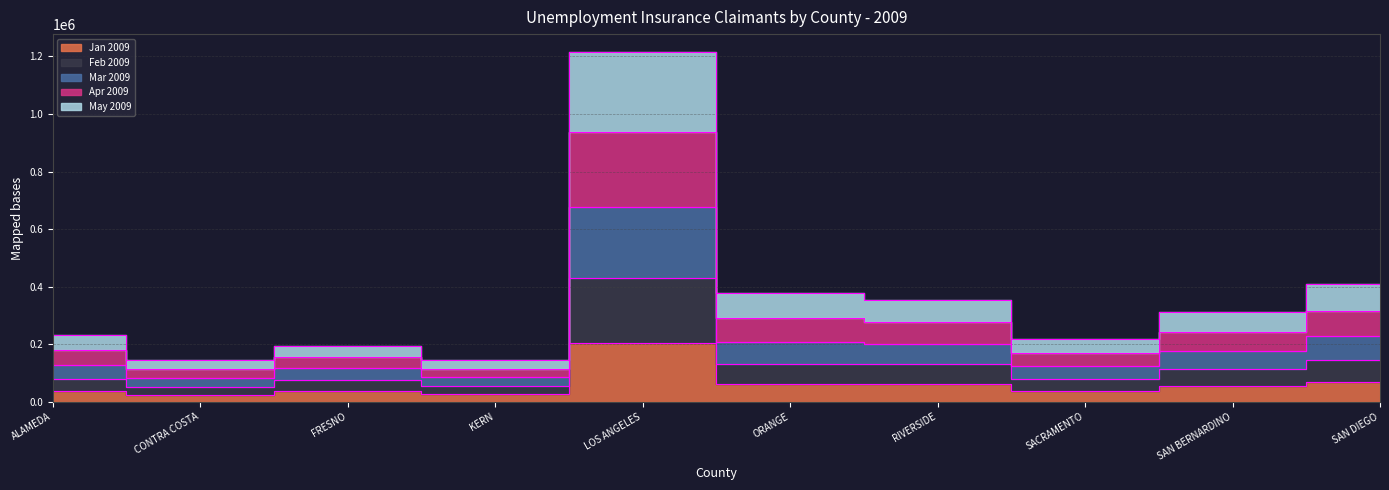

What are all the series names shown in the legend?

Jan 2009, Feb 2009, Mar 2009, Apr 2009, May 2009